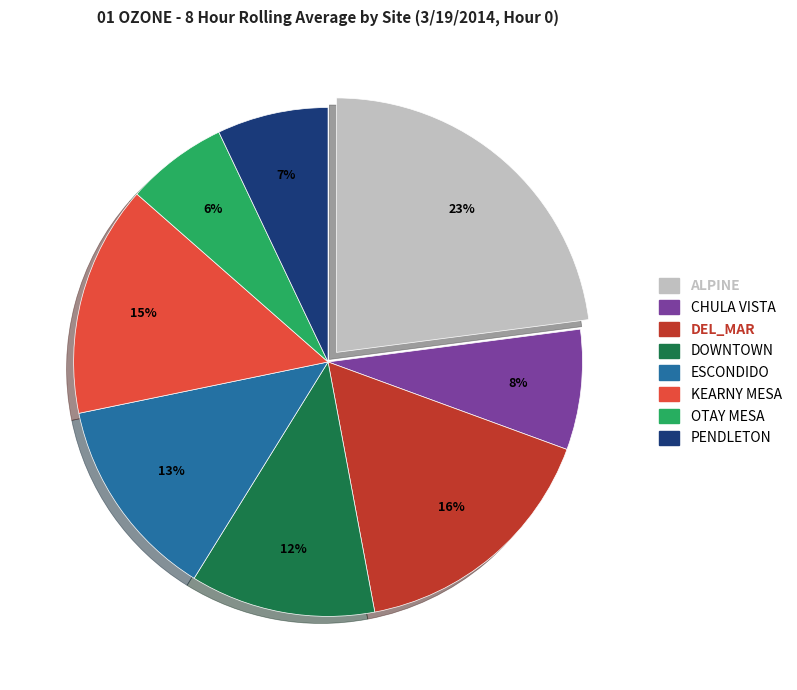

Which category has the smallest portion of the pie?

OTAY MESA